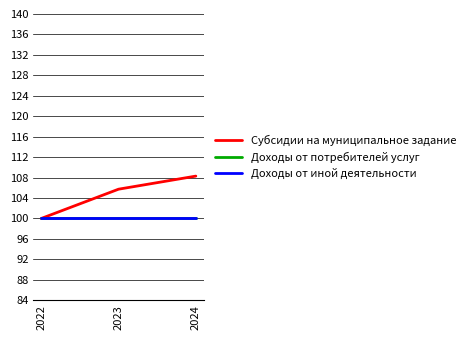

True or false: Доходы от потребителей услуг has a value of 32.9 at 2022.

False